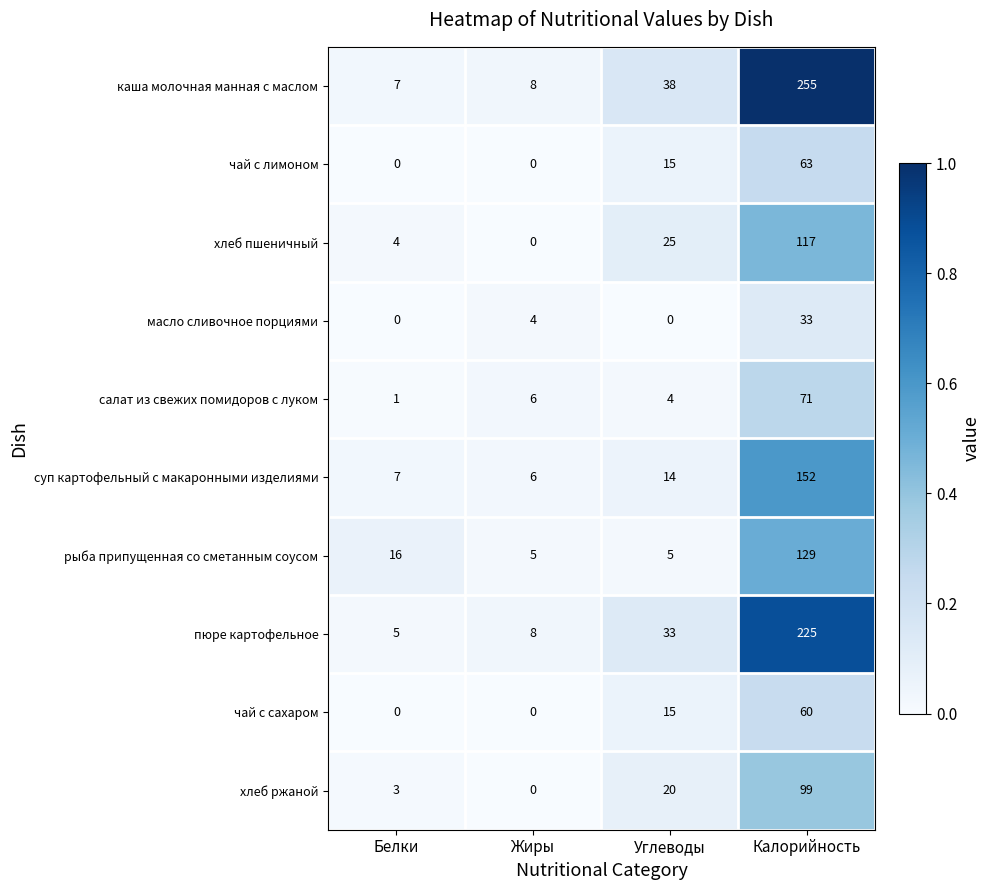

What is the spread (max minus min) of values at Углеводы?

38